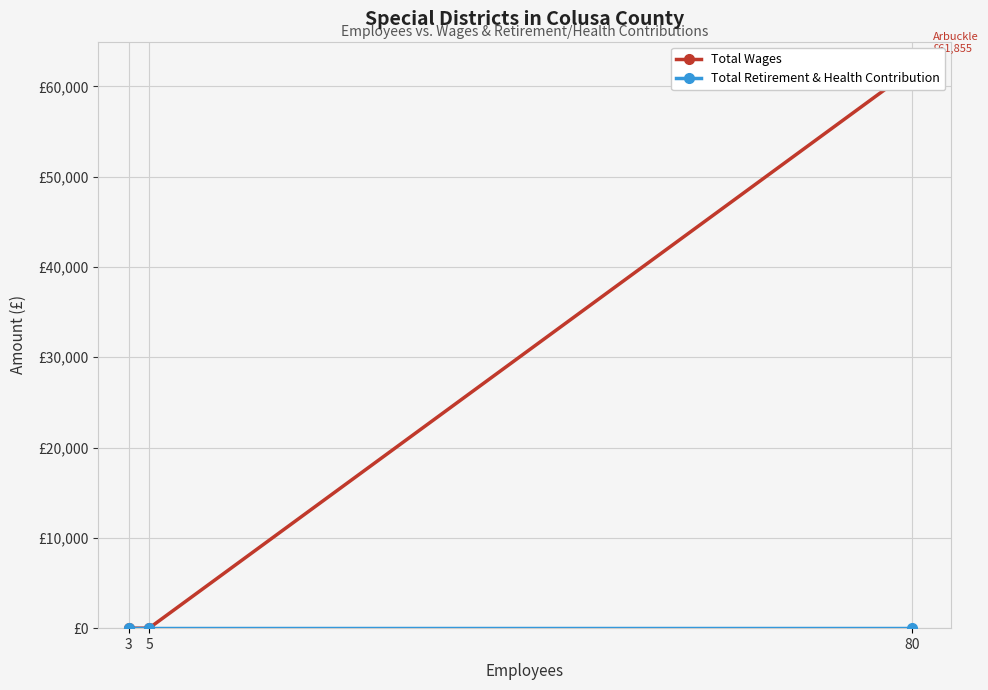

Reading right to left, list all the values displayed in this chart.

Total Wages: 3=0	5=0	80=61855
Total Retirement & Health Contribution: 3=0	5=0	80=0